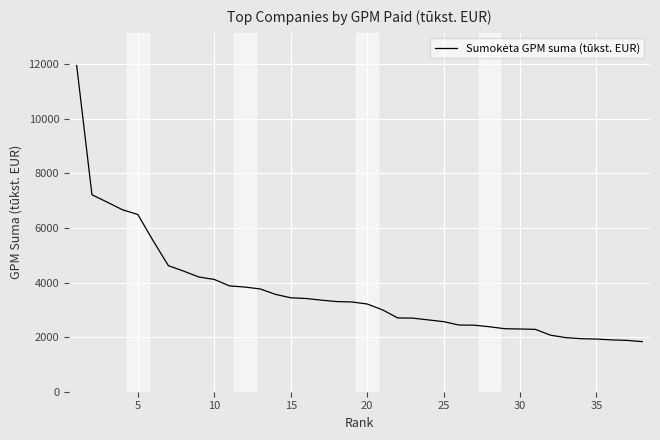

What is the maximum value shown in the chart?

11956